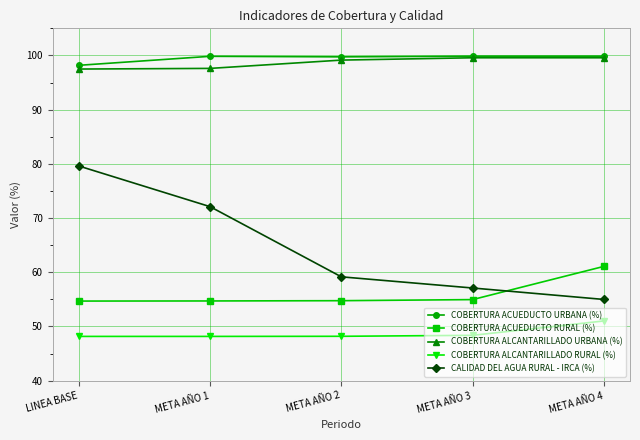

Which series has the widest spread of values?

CALIDAD DEL AGUA RURAL - IRCA (%)